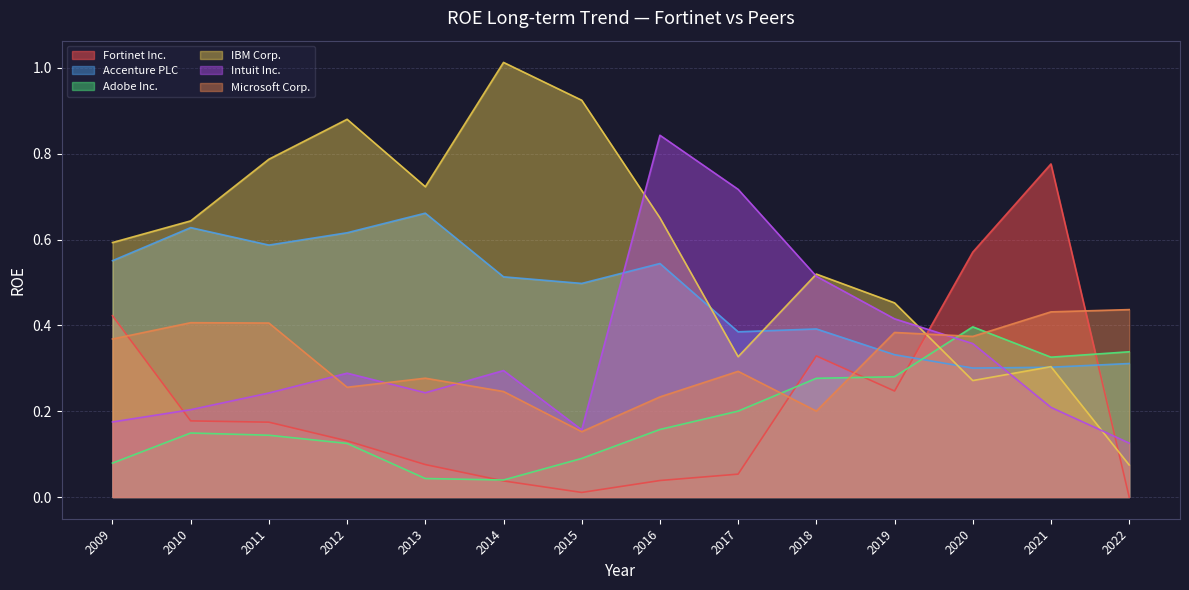

What value does the Adobe Inc. series have at 2015?

0.1